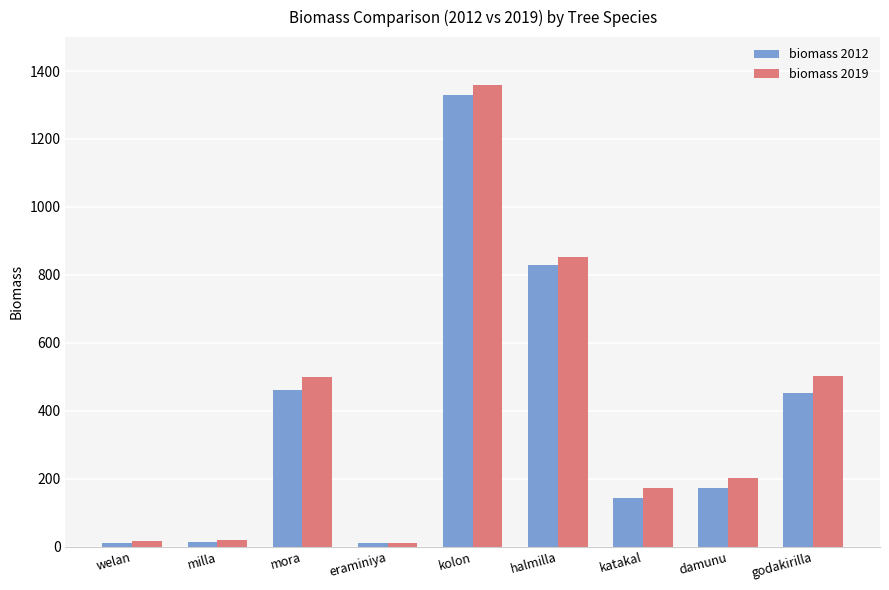

Are the bars horizontal?

No